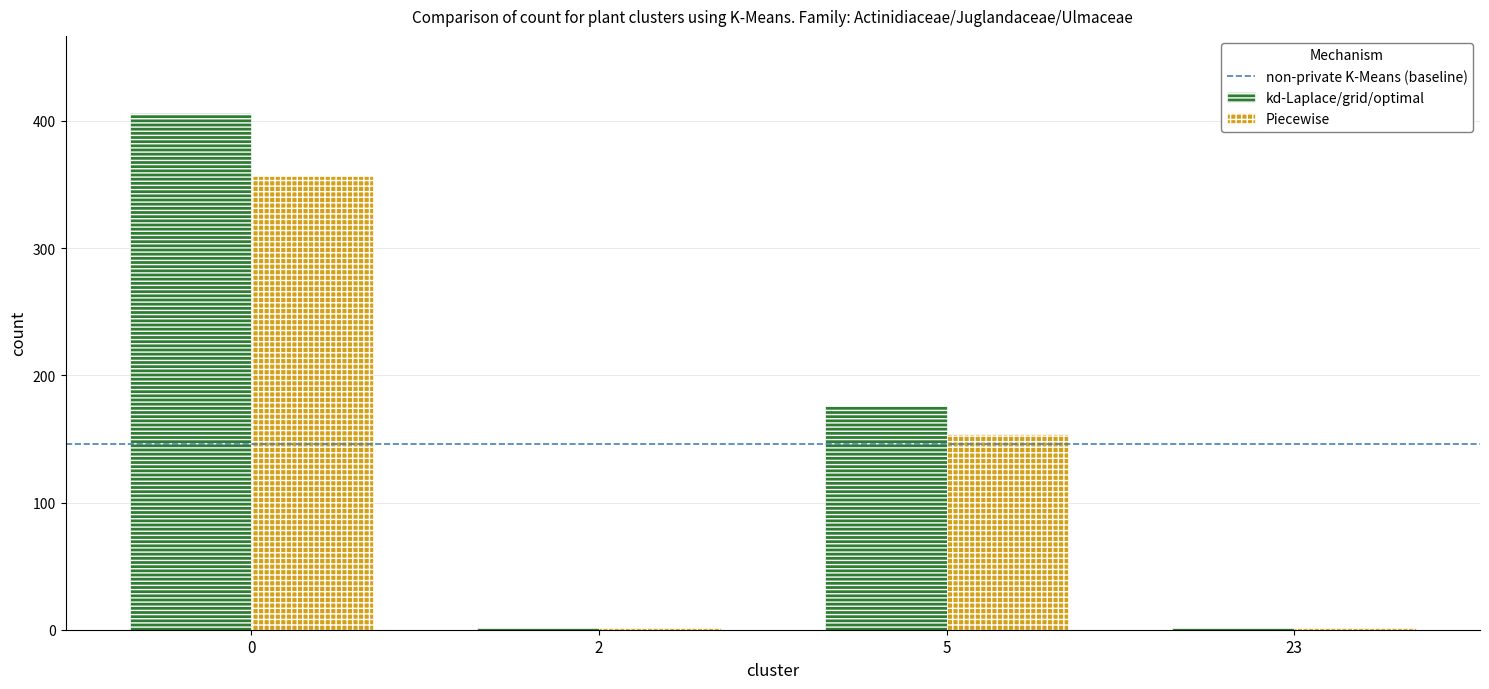

What is the greatest value displayed?

406